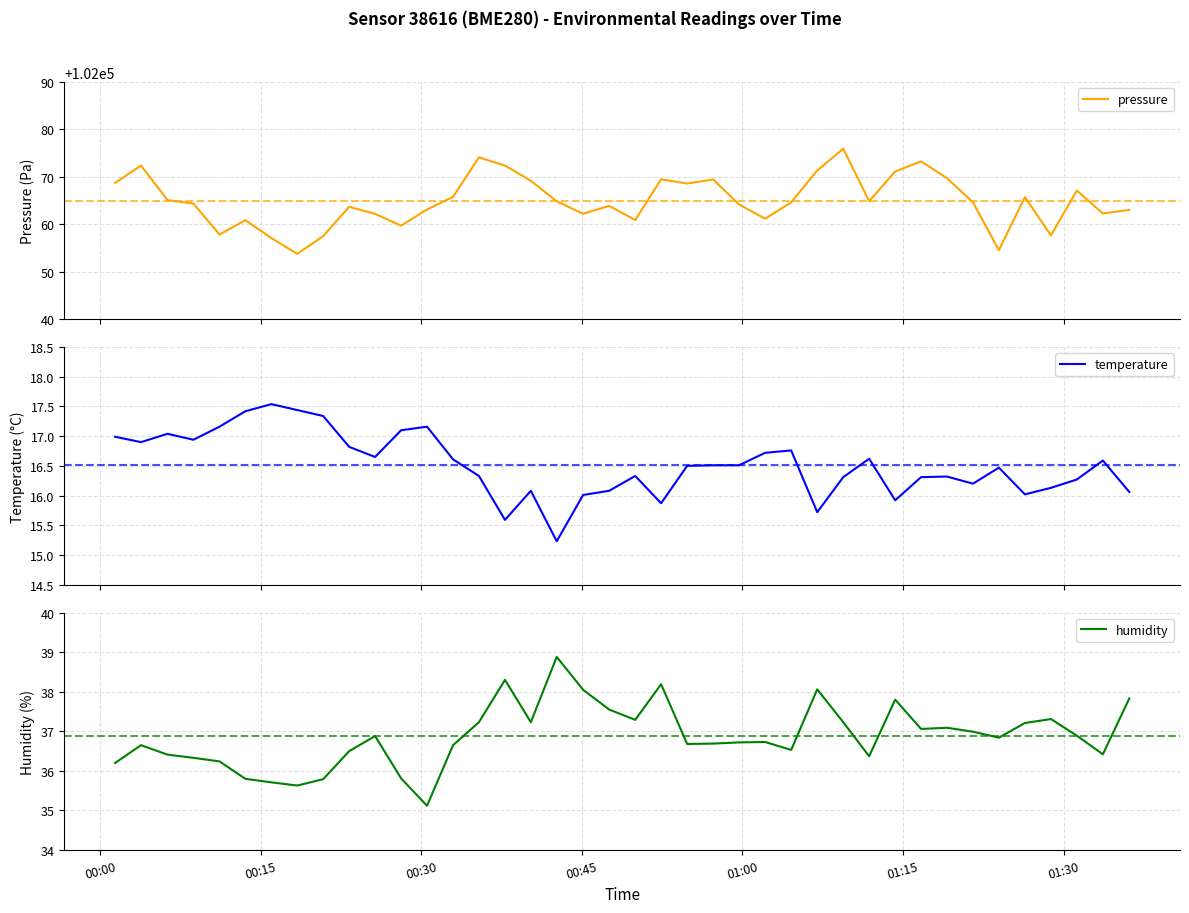

True or false: temperature has more than 2 interior local peaks.

True